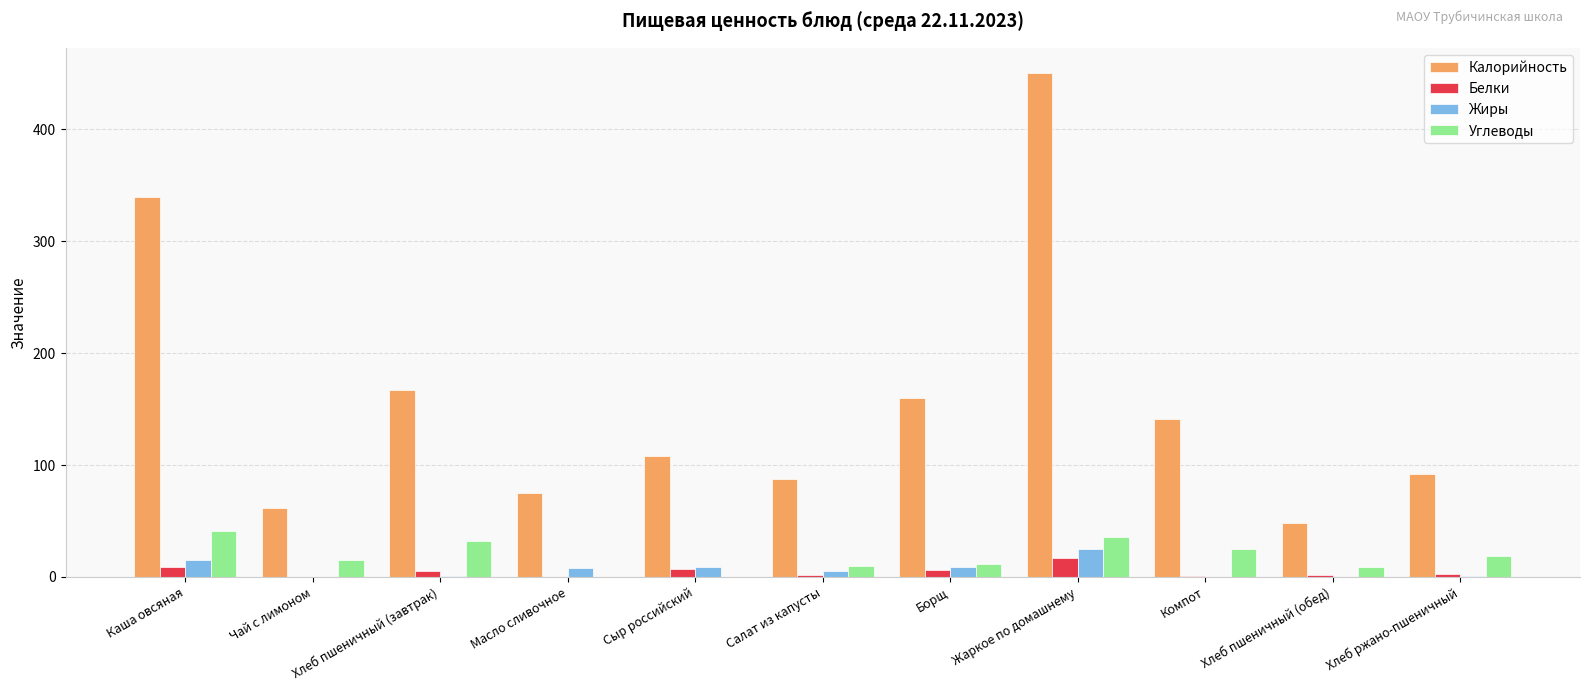

What are all the series names shown in the legend?

Калорийность, Белки, Жиры, Углеводы